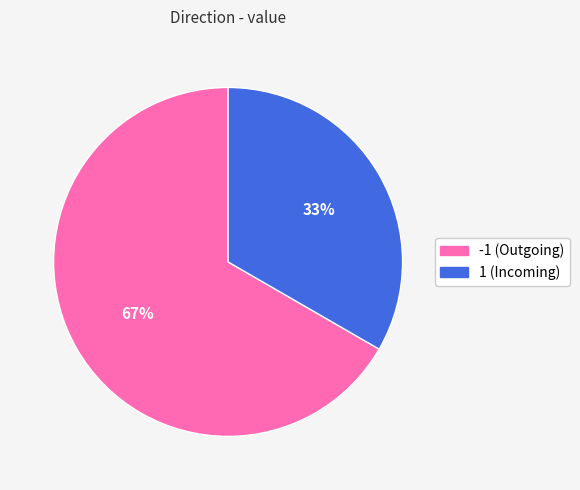

Count the number of slices in the pie.

2